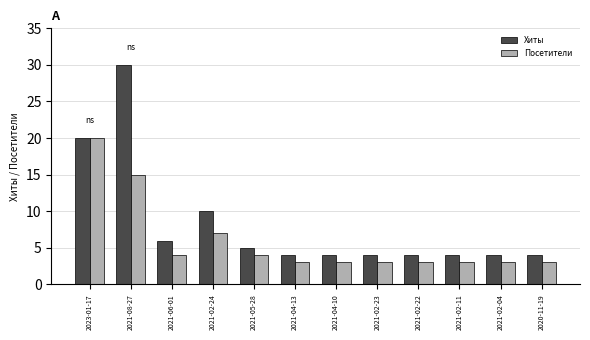

What is the total value across all series at 2021-04-10?

7